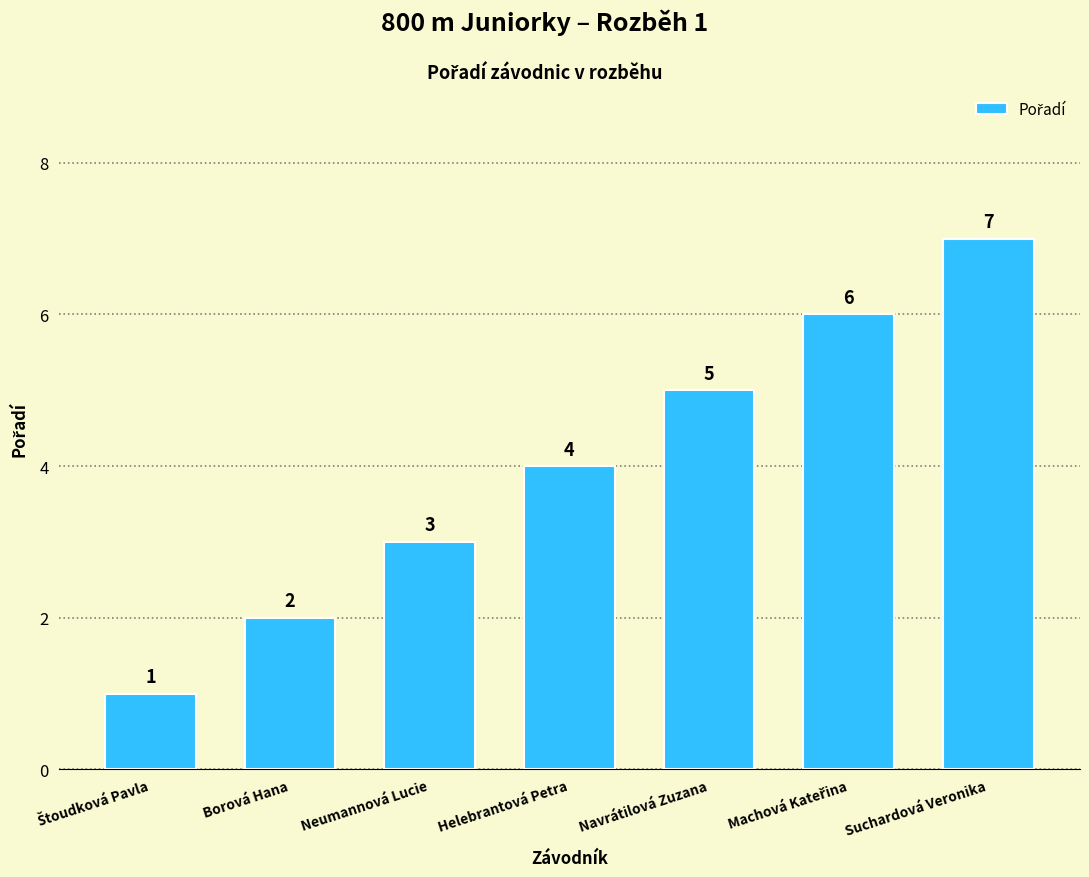

What is the difference between the maximum and minimum values?

6